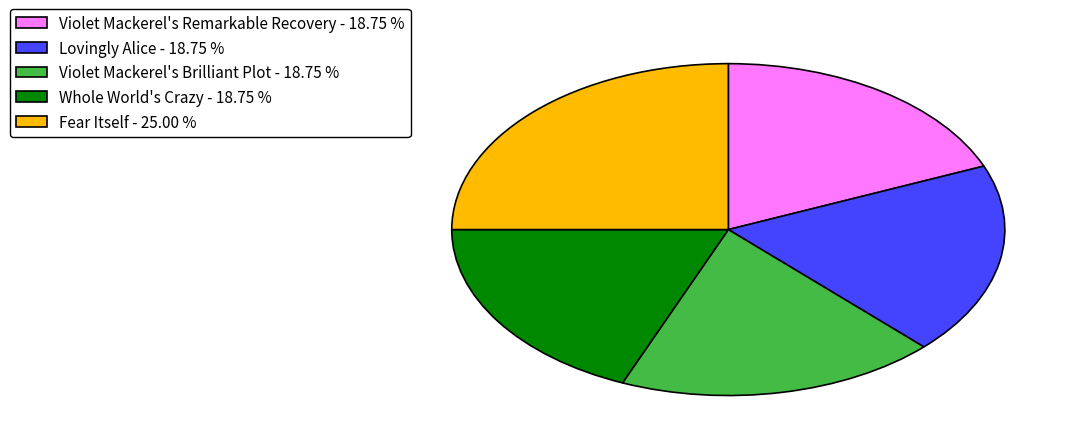

How many segments does this pie chart have?

5